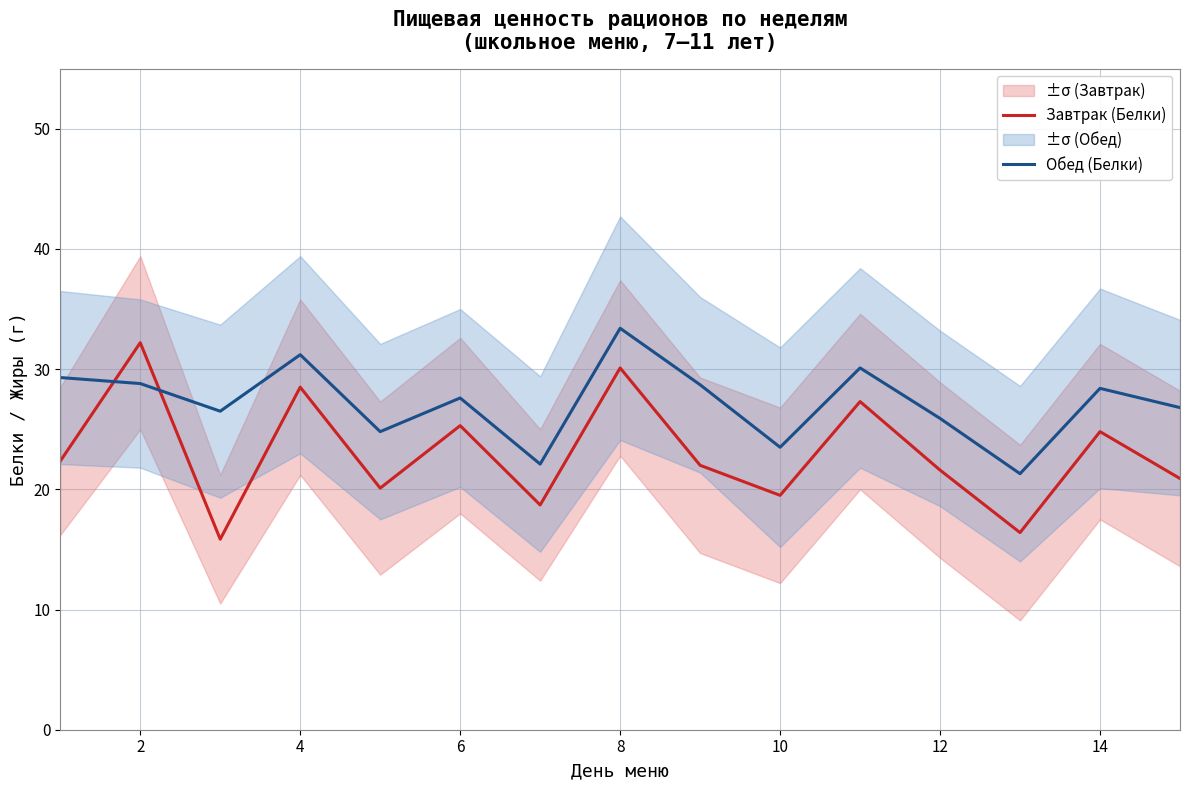

How many times do Завтрак (Белки) and Обед (Белки) cross each other?

2